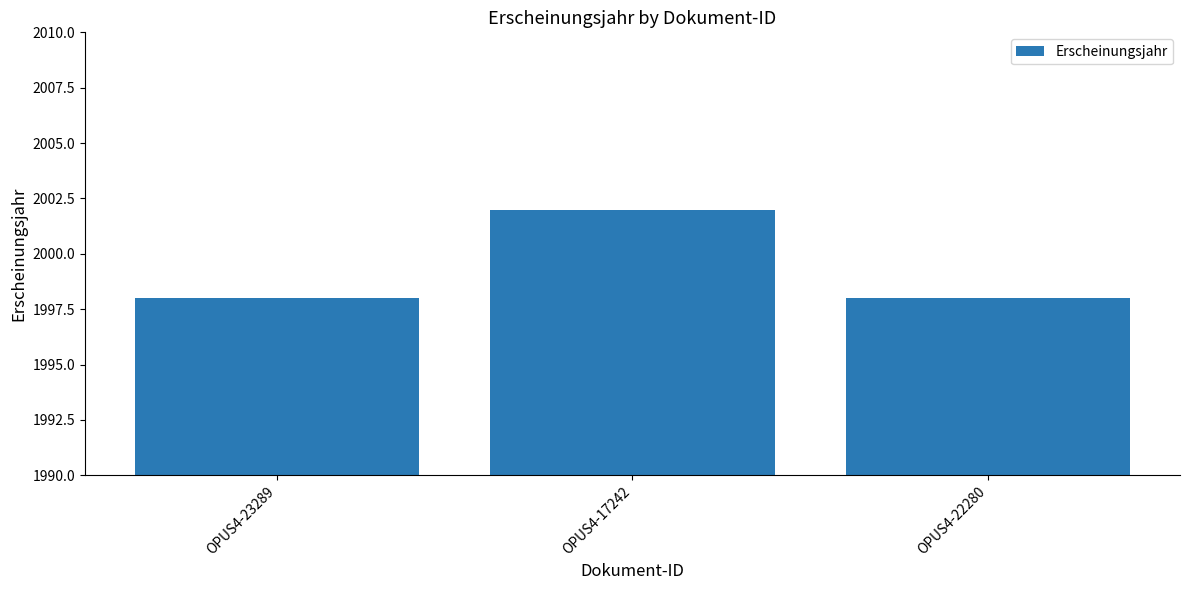

What is the sum of the values at OPUS4-17242 and OPUS4-23289?

4000